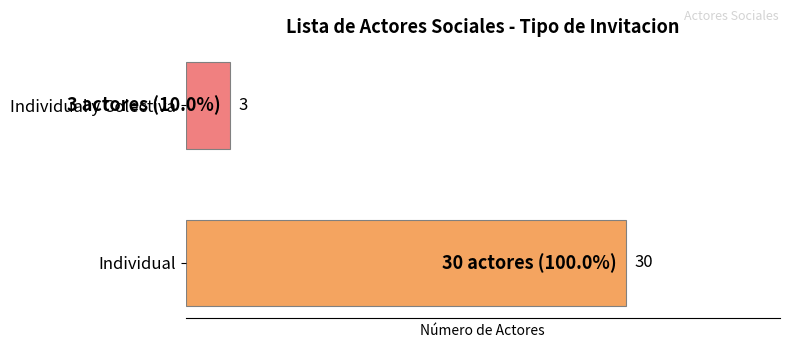

Count the number of data series in this chart.

1